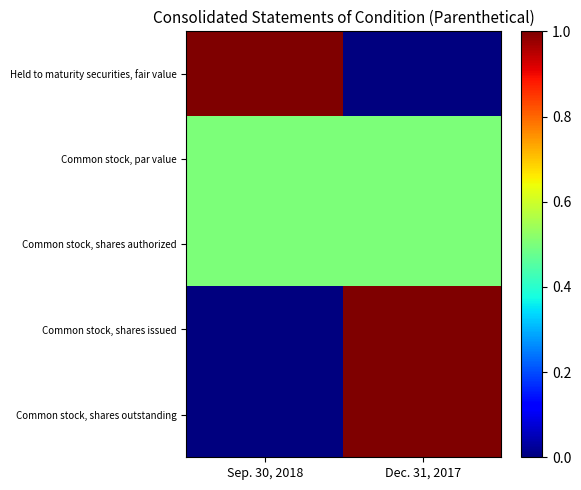

Reading left to right, extract all data points from this chart.

Held to maturity securities, fair value: Sep. 30, 2018=1.0	Dec. 31, 2017=0.0
Common stock, par value: Sep. 30, 2018=0.5	Dec. 31, 2017=0.5
Common stock, shares authorized: Sep. 30, 2018=0.5	Dec. 31, 2017=0.5
Common stock, shares issued: Sep. 30, 2018=0.0	Dec. 31, 2017=1.0
Common stock, shares outstanding: Sep. 30, 2018=0.0	Dec. 31, 2017=1.0